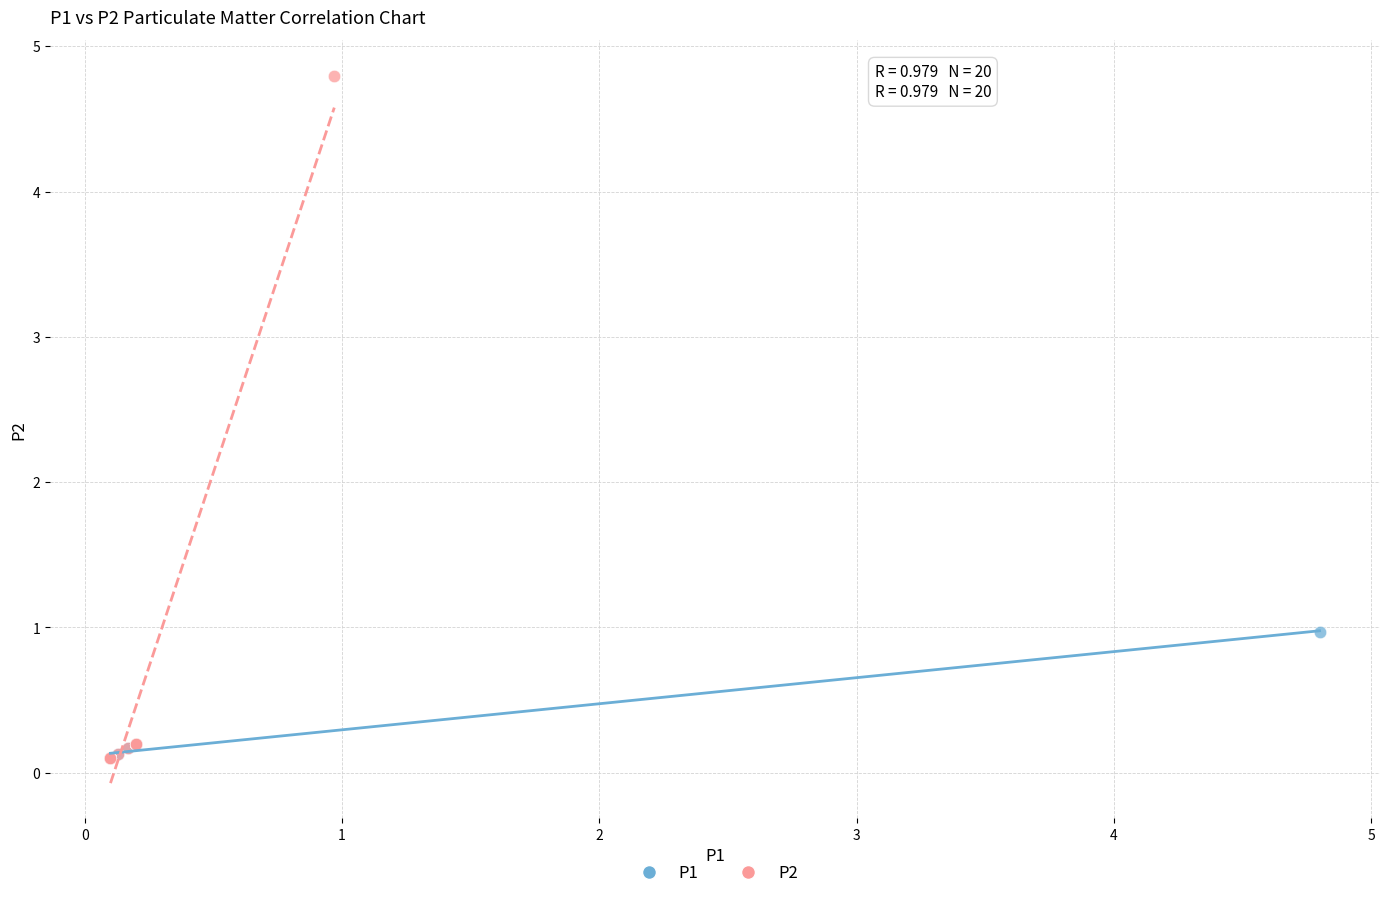

Which series reaches the maximum Y coordinate?

P2